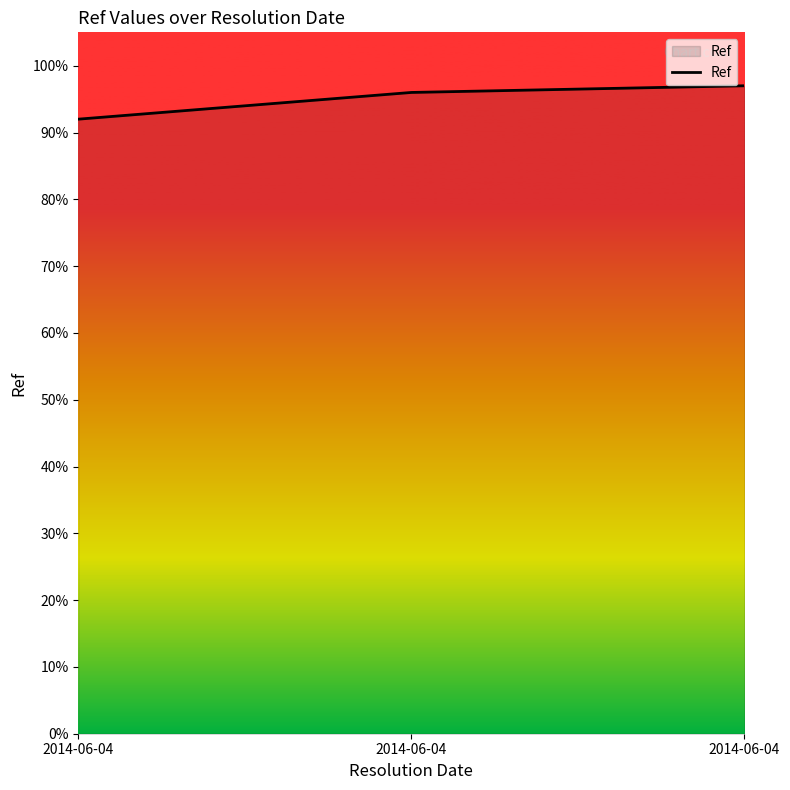

Does the chart have visible grid lines?

No